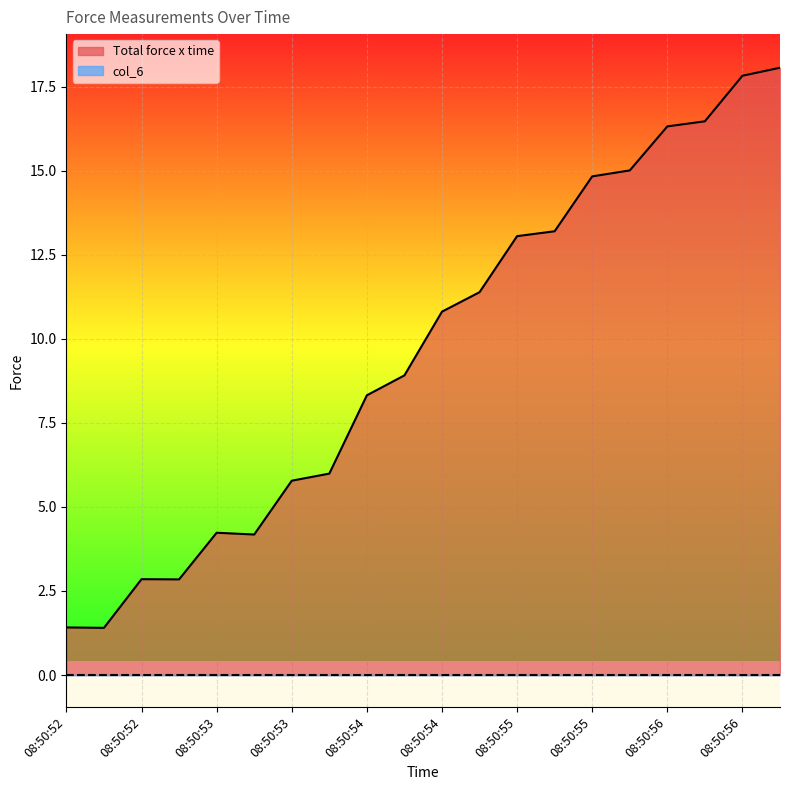

At which category does the data reach its first local valley?

08:50:52